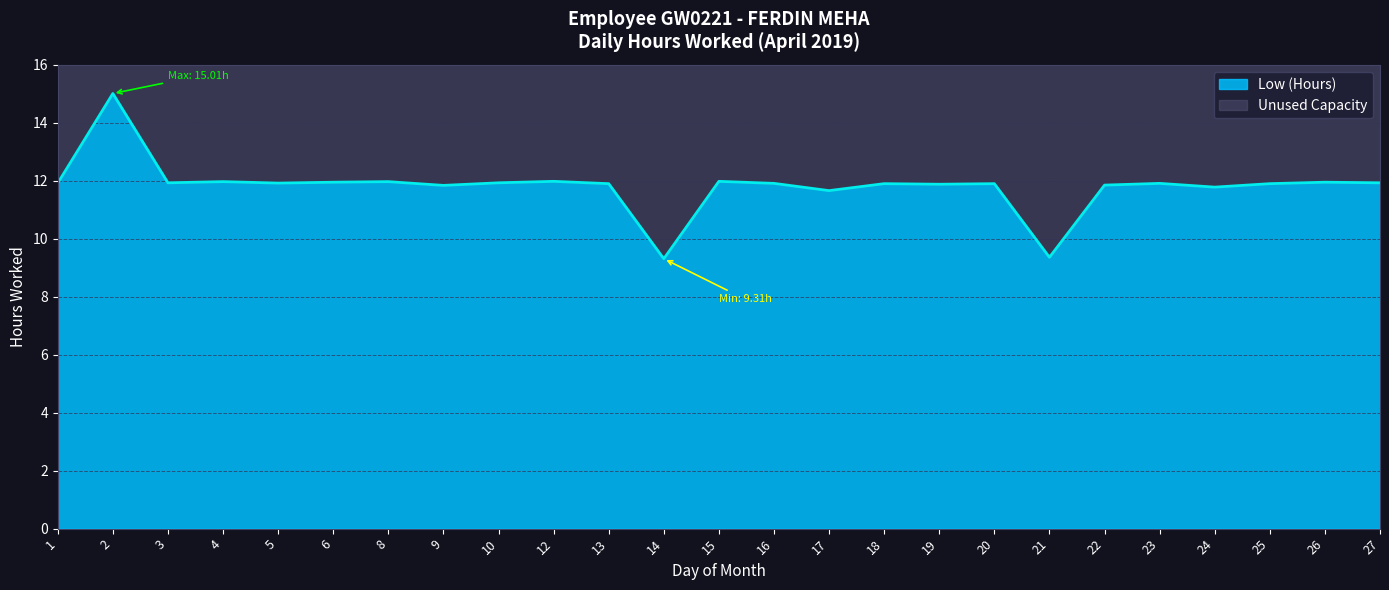

How many points are lower than both their immediate neighbors (excluding endpoints)?

8